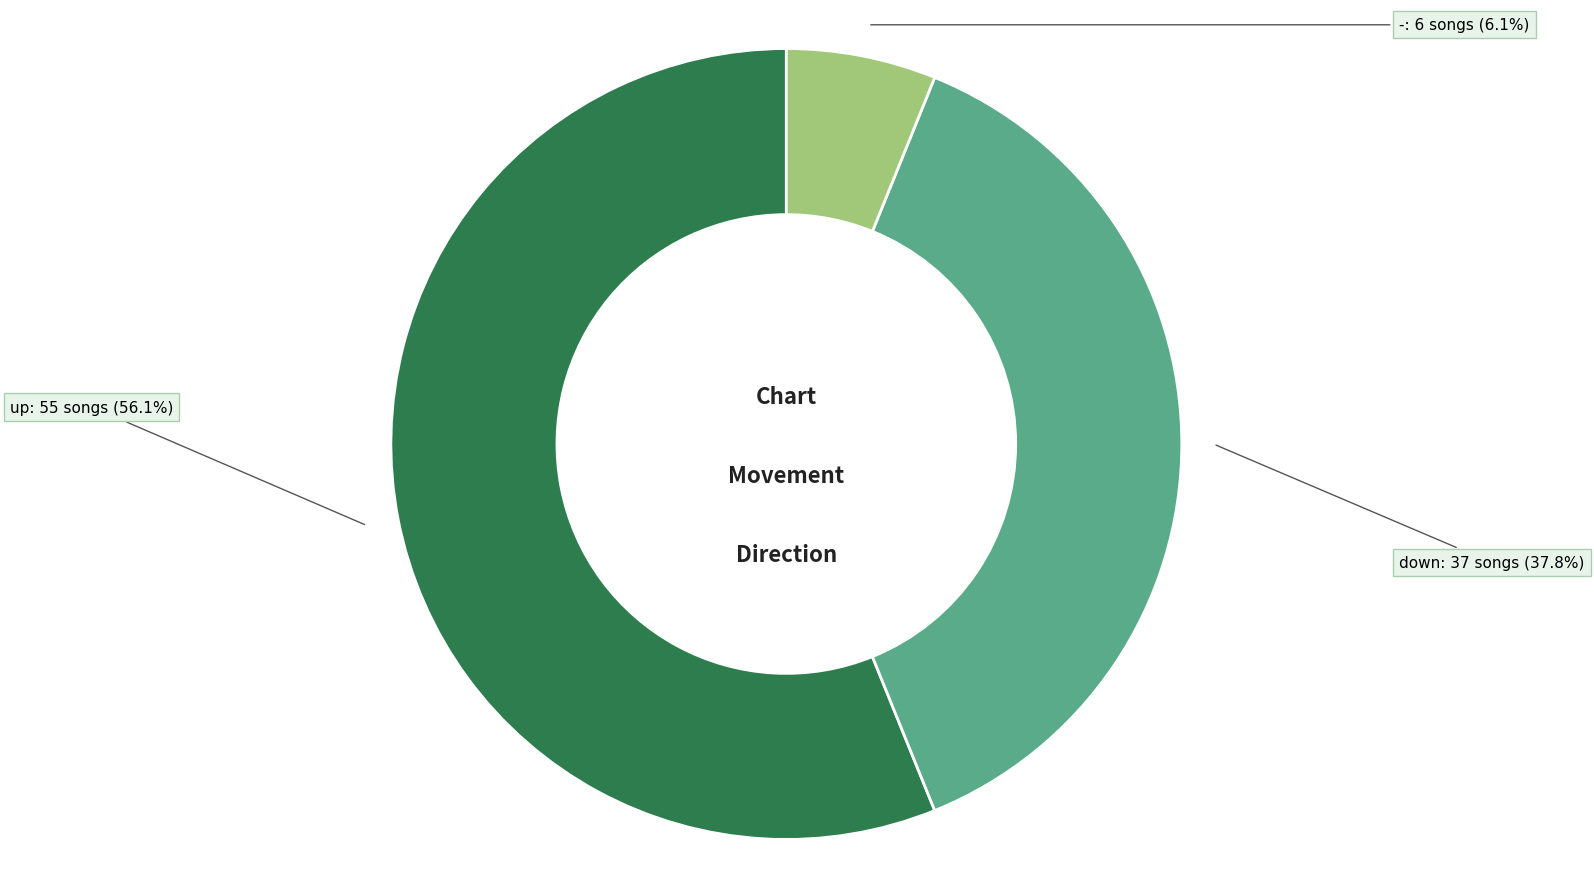

Does any single category account for the majority?

Yes